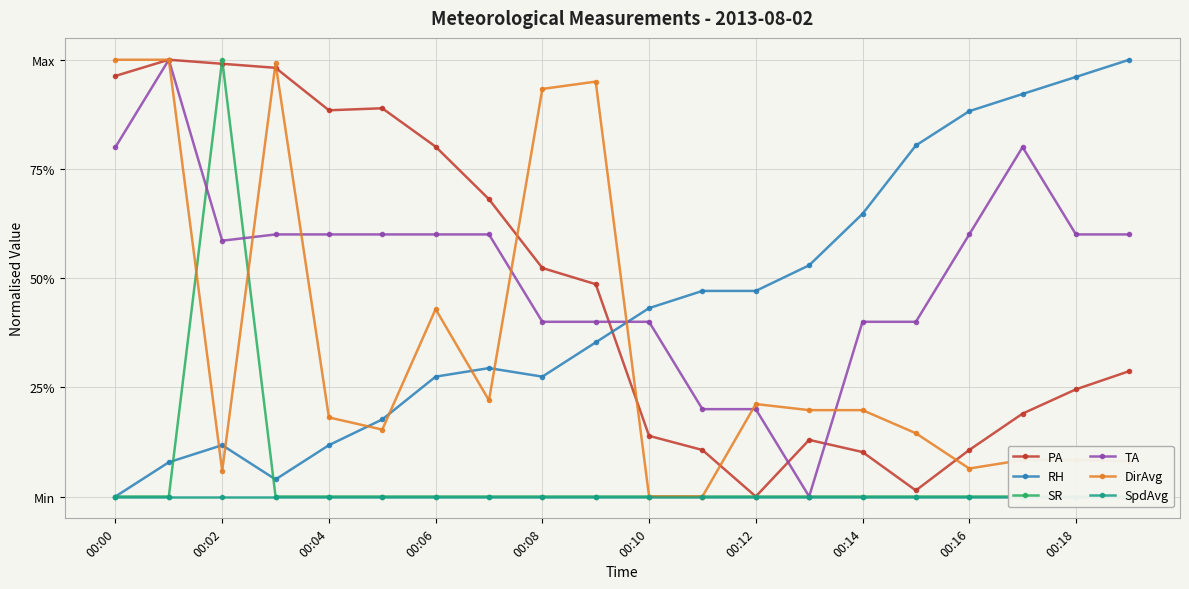

List the labels in order of SpdAvg value, smallest first.

00:00, 00:02, 00:04, 00:06, 00:08, 00:10, 00:12, 00:14, 00:16, 00:18, 10, 11, 12, 13, 14, 15, 16, 17, 18, 19